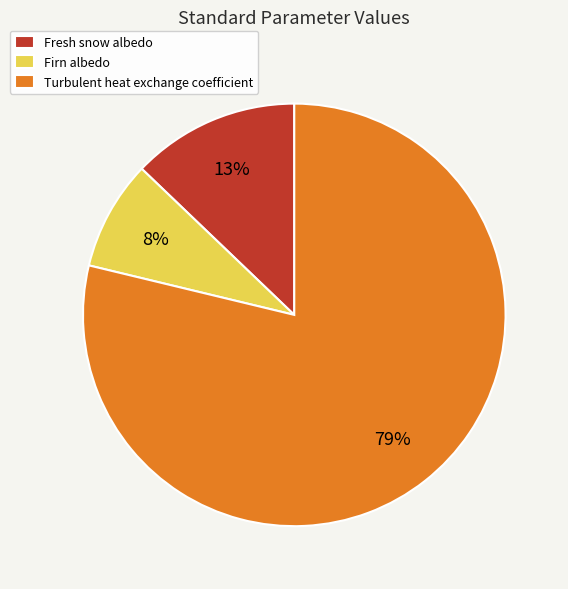

Is there any slice that represents more than half of the pie?

Yes